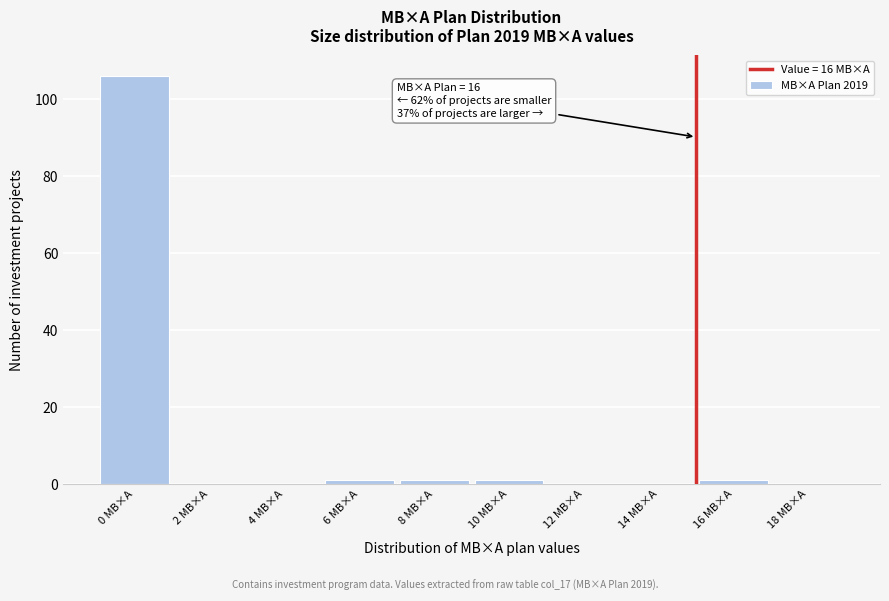

Reading left to right, list all the values displayed in this chart.

0 МВ×А=106	2 МВ×А=0	4 МВ×А=0	6 МВ×А=1	8 МВ×А=1	10 МВ×А=1	12 МВ×А=0	14 МВ×А=0	16 МВ×А=1	18 МВ×А=0